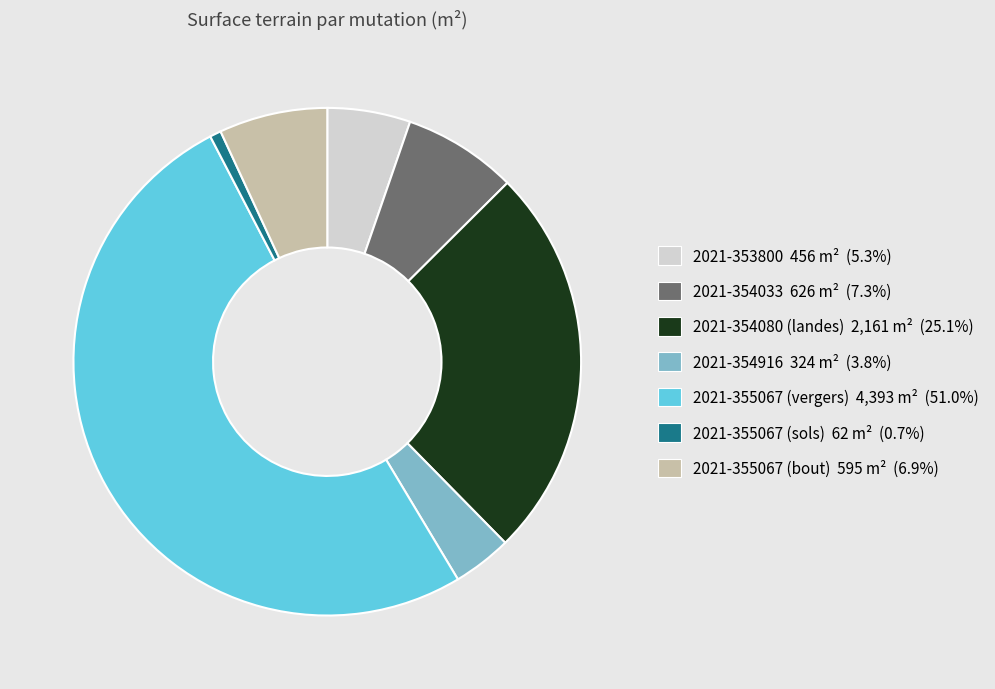

What is the ratio of the value at 2021-354080 (landes) to the value at 2021-355067 (bout)?

3.6